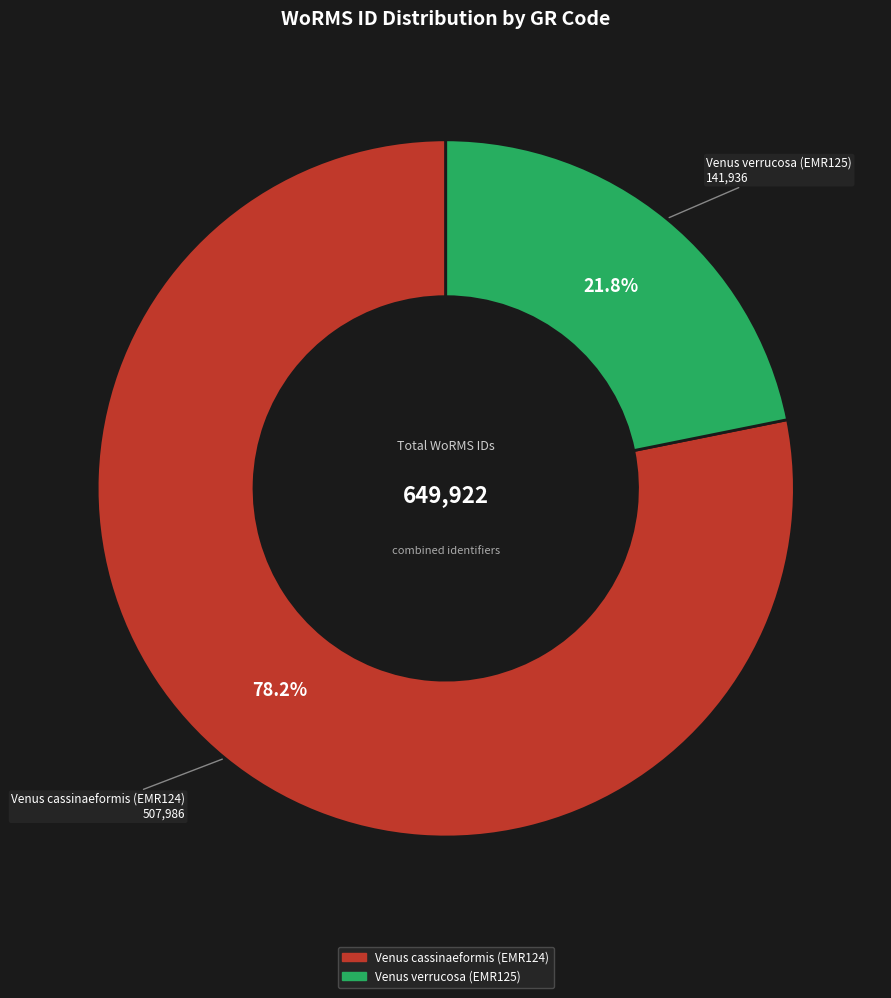

Approximately how many times larger is the value at Venus cassinaeformis (EMR124) compared to Venus verrucosa (EMR125)?

3.6